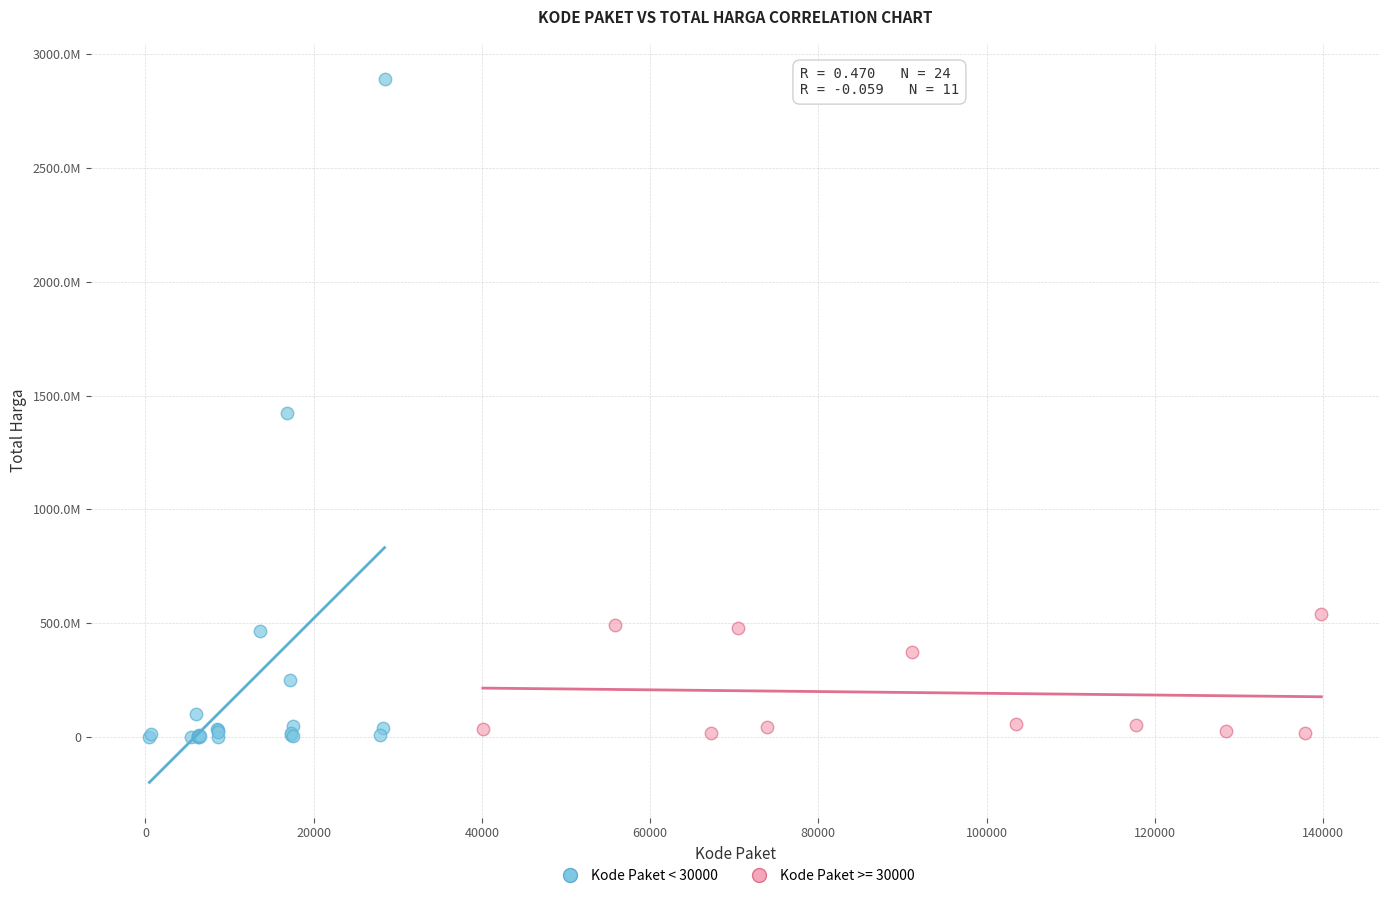

What are all the series names shown in the legend?

Kode Paket < 30000, Kode Paket >= 30000